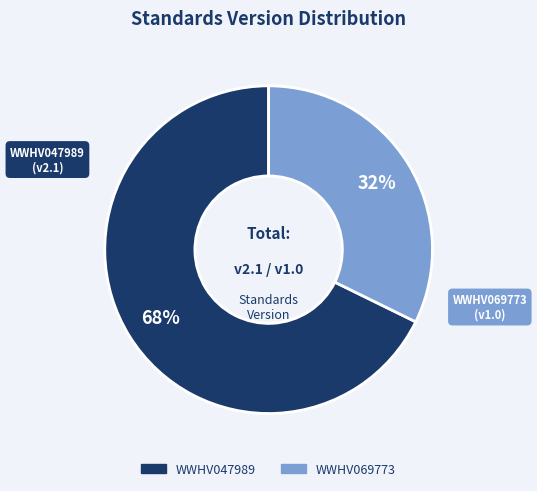

Is it true that WWHV047989 is 55% of the pie?

False